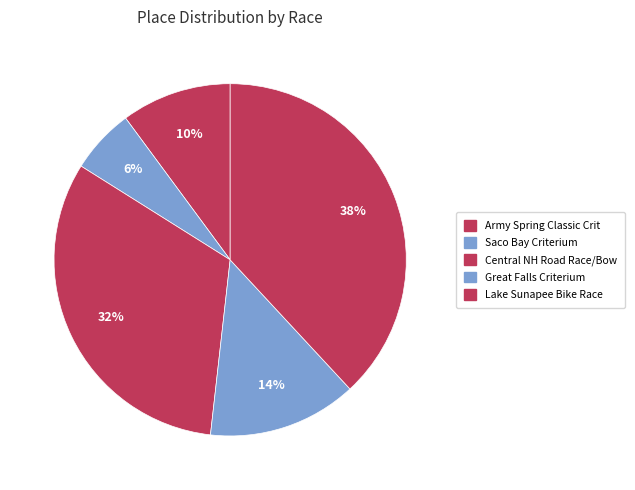

Combined, do Saco Bay Criterium and Lake Sunapee Bike Race account for over 50%?

No